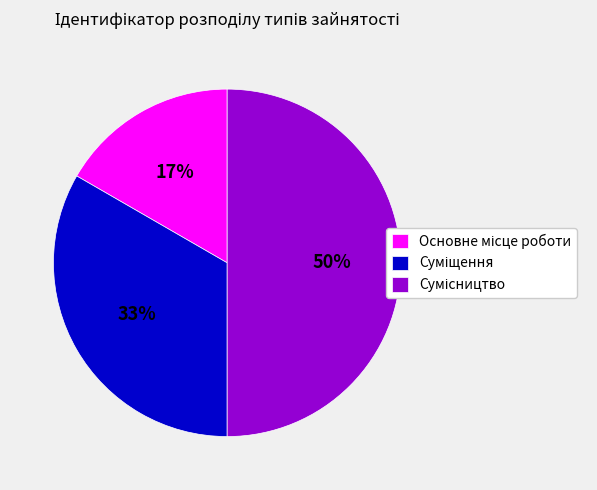

To the nearest percent, what is the average slice percentage?

33%